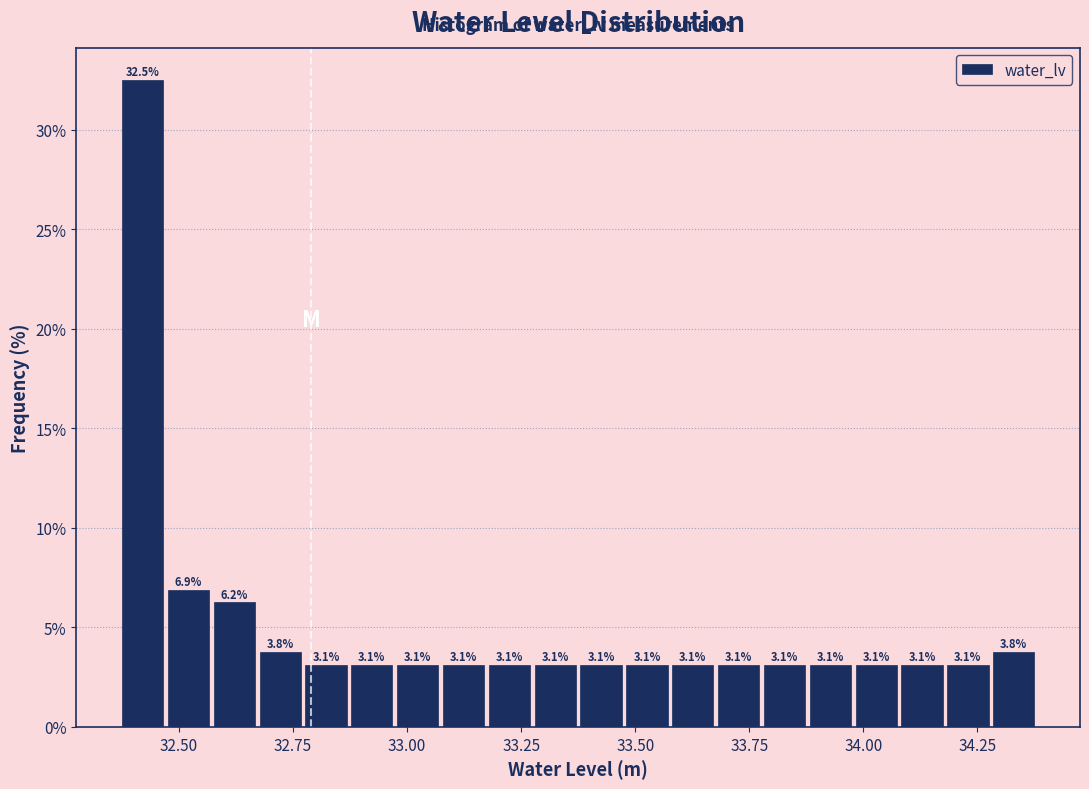

Read against the x-axis, roughly where is the centre of the tallest bar?

32.40